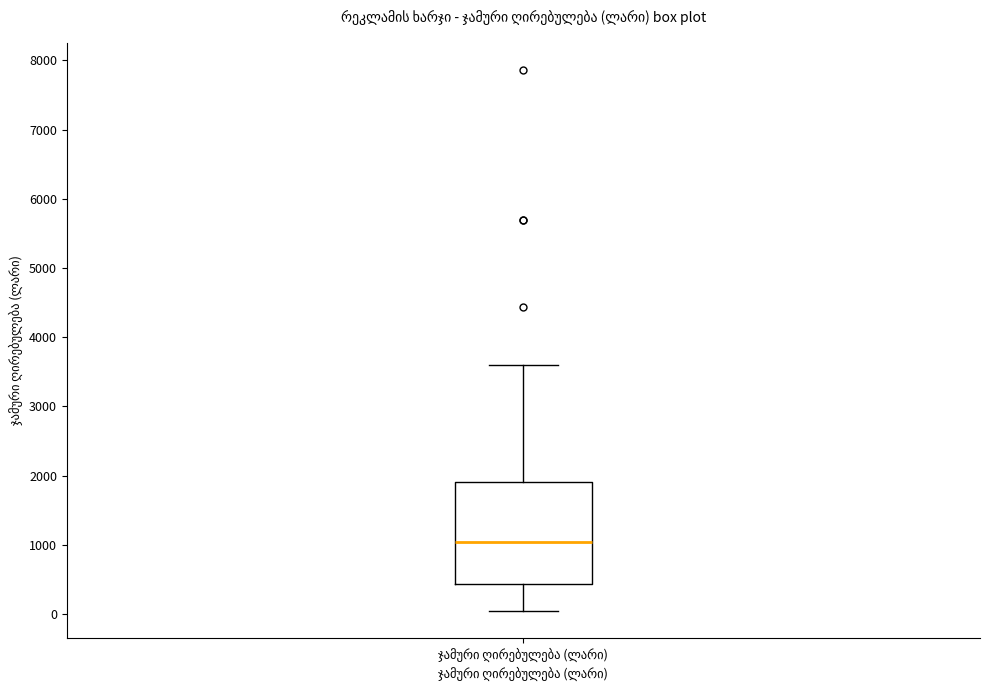

Read this box plot against the y-axis: the position of the median line, the range covered by the box, and the ends of both whiskers. The values are not printed on the chart, so give them approximately, as read against the axis.

median 1100, box 400 to 1900, whiskers 100 to 3600